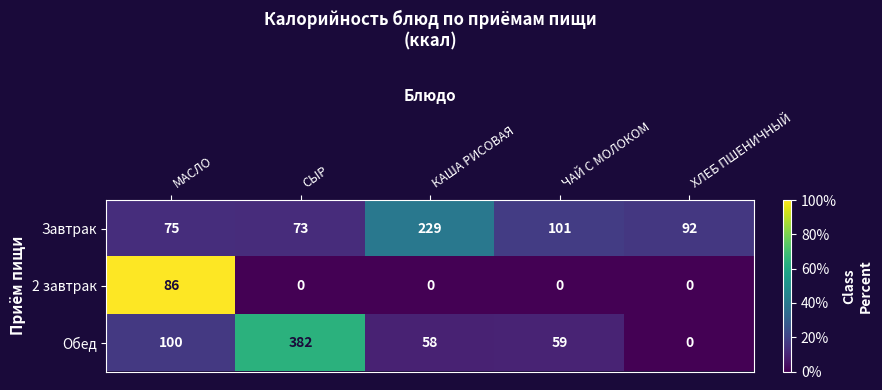

What is the average value of the Обед series?

120